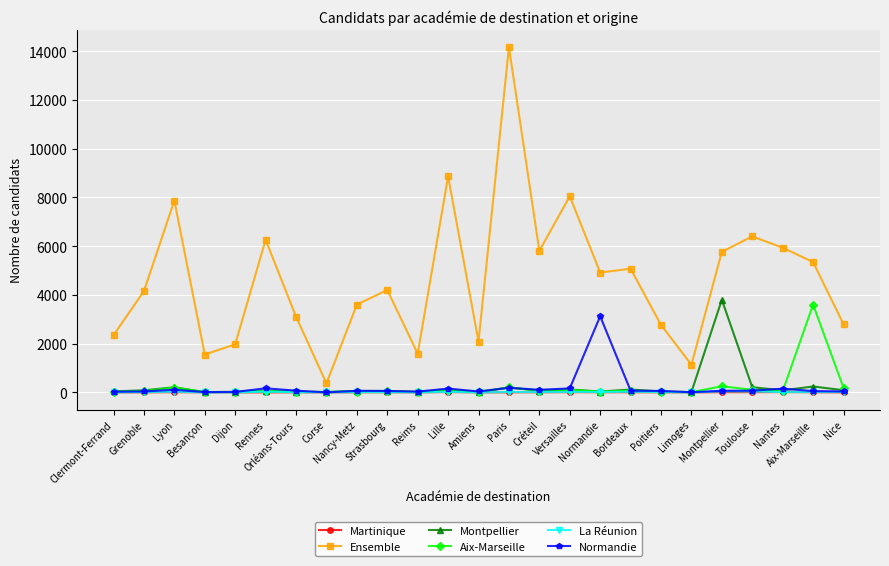

Is it true that Montpellier equals 242 at Aix-Marseille?

True